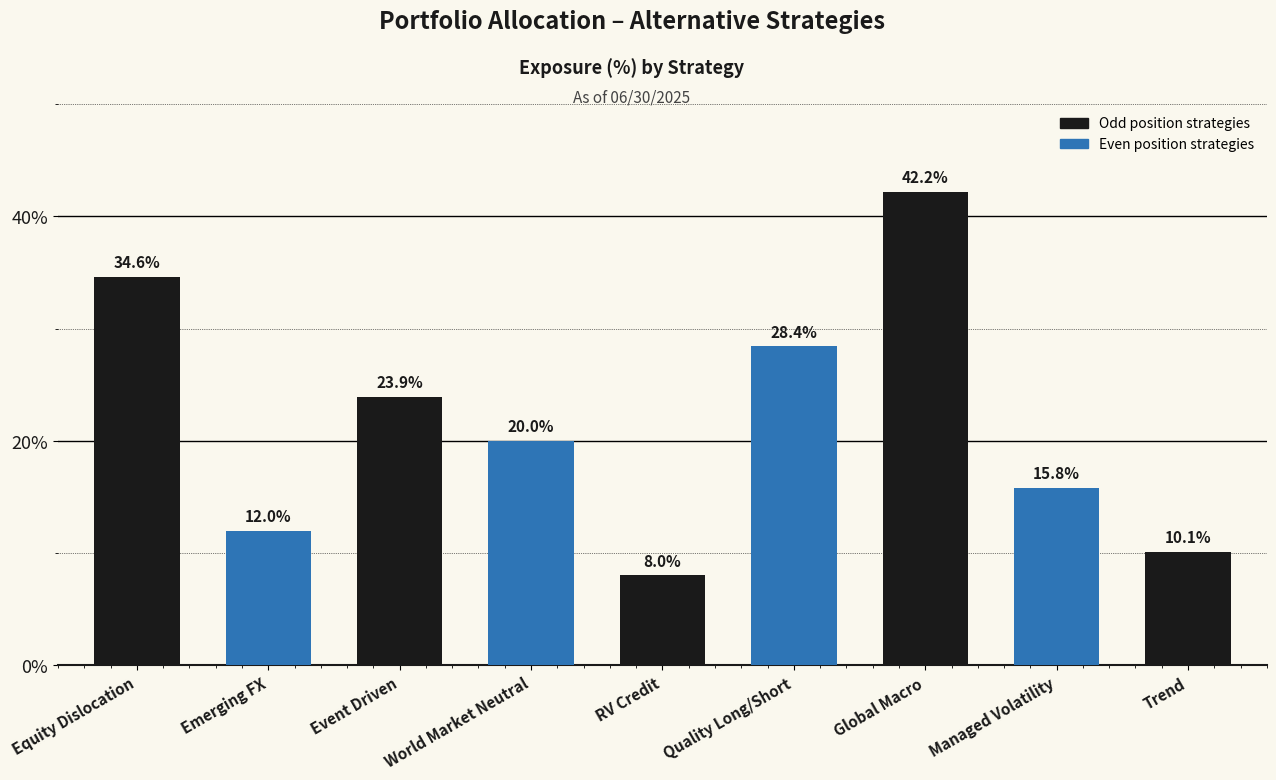

What position from the right is Event Driven?

7